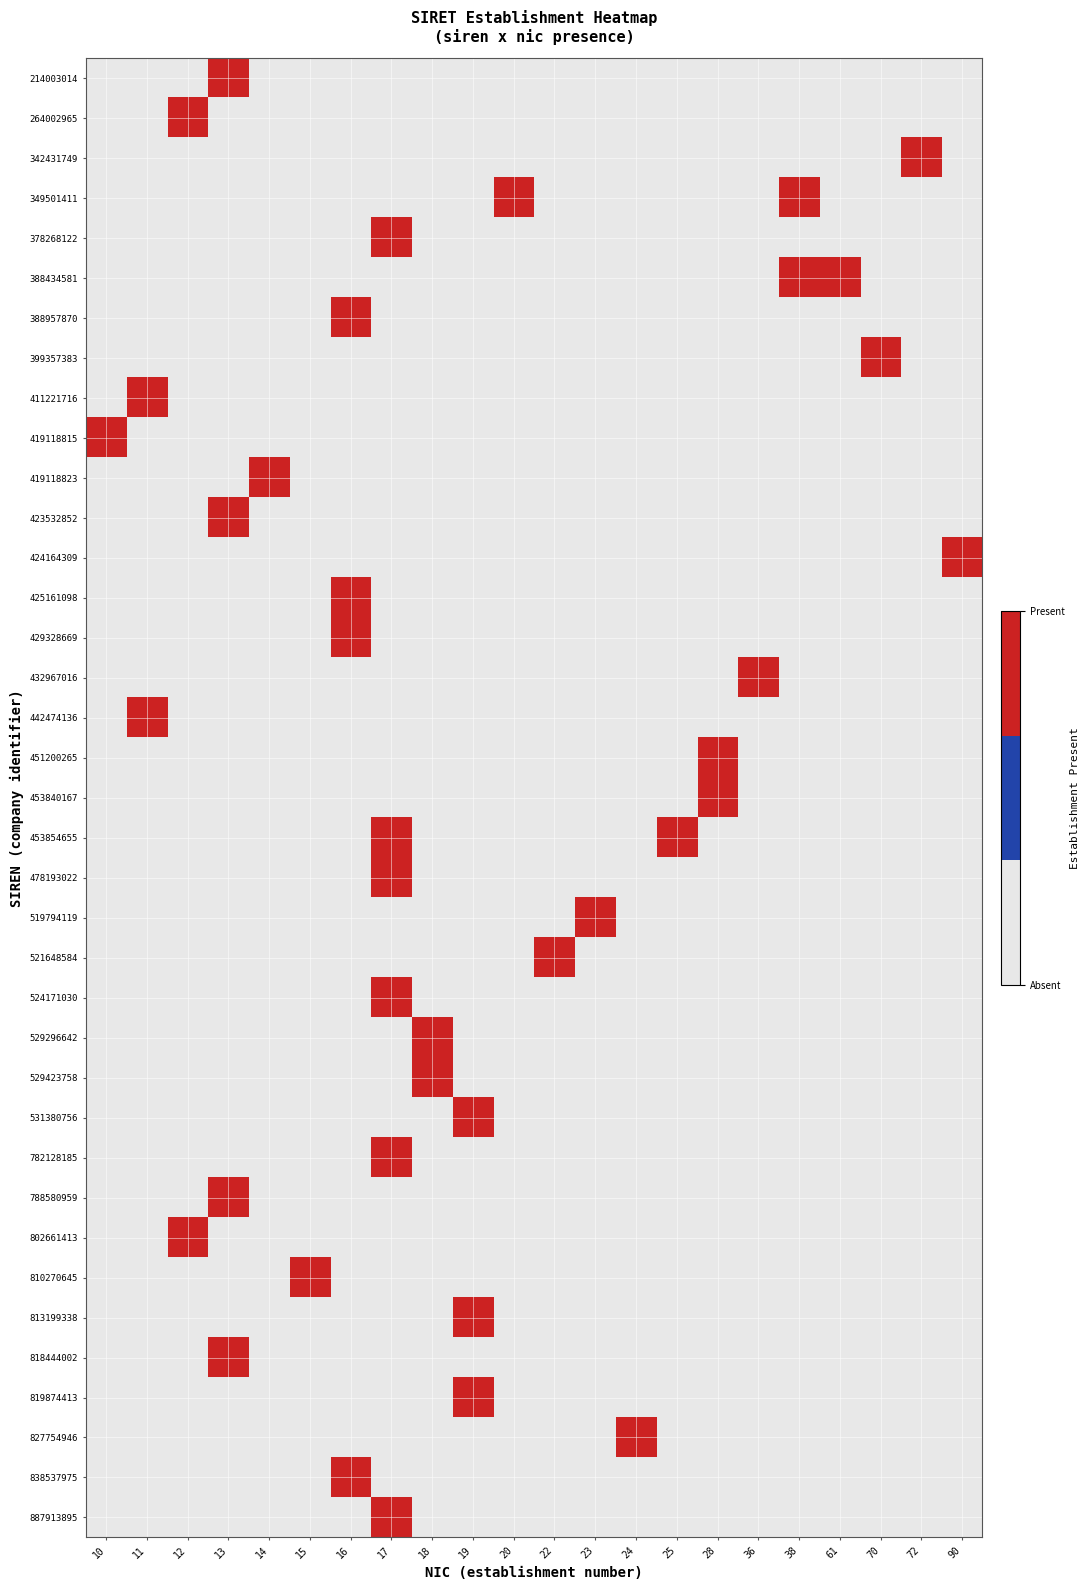

Reading left to right, what are all the values shown in this chart?

214003014: 10=0	11=0	12=0	13=1	14=0	15=0	16=0	17=0	18=0	19=0	20=0	22=0	23=0	24=0	25=0	28=0	36=0	38=0	61=0	70=0	72=0	90=0
264002965: 10=0	11=0	12=1	13=0	14=0	15=0	16=0	17=0	18=0	19=0	20=0	22=0	23=0	24=0	25=0	28=0	36=0	38=0	61=0	70=0	72=0	90=0
342431749: 10=0	11=0	12=0	13=0	14=0	15=0	16=0	17=0	18=0	19=0	20=0	22=0	23=0	24=0	25=0	28=0	36=0	38=0	61=0	70=0	72=1	90=0
349501411: 10=0	11=0	12=0	13=0	14=0	15=0	16=0	17=0	18=0	19=0	20=1	22=0	23=0	24=0	25=0	28=0	36=0	38=1	61=0	70=0	72=0	90=0
378268122: 10=0	11=0	12=0	13=0	14=0	15=0	16=0	17=1	18=0	19=0	20=0	22=0	23=0	24=0	25=0	28=0	36=0	38=0	61=0	70=0	72=0	90=0
388434581: 10=0	11=0	12=0	13=0	14=0	15=0	16=0	17=0	18=0	19=0	20=0	22=0	23=0	24=0	25=0	28=0	36=0	38=1	61=1	70=0	72=0	90=0
388957870: 10=0	11=0	12=0	13=0	14=0	15=0	16=1	17=0	18=0	19=0	20=0	22=0	23=0	24=0	25=0	28=0	36=0	38=0	61=0	70=0	72=0	90=0
399357383: 10=0	11=0	12=0	13=0	14=0	15=0	16=0	17=0	18=0	19=0	20=0	22=0	23=0	24=0	25=0	28=0	36=0	38=0	61=0	70=1	72=0	90=0
411221716: 10=0	11=1	12=0	13=0	14=0	15=0	16=0	17=0	18=0	19=0	20=0	22=0	23=0	24=0	25=0	28=0	36=0	38=0	61=0	70=0	72=0	90=0
419118815: 10=1	11=0	12=0	13=0	14=0	15=0	16=0	17=0	18=0	19=0	20=0	22=0	23=0	24=0	25=0	28=0	36=0	38=0	61=0	70=0	72=0	90=0
419118823: 10=0	11=0	12=0	13=0	14=1	15=0	16=0	17=0	18=0	19=0	20=0	22=0	23=0	24=0	25=0	28=0	36=0	38=0	61=0	70=0	72=0	90=0
423532852: 10=0	11=0	12=0	13=1	14=0	15=0	16=0	17=0	18=0	19=0	20=0	22=0	23=0	24=0	25=0	28=0	36=0	38=0	61=0	70=0	72=0	90=0
424164309: 10=0	11=0	12=0	13=0	14=0	15=0	16=0	17=0	18=0	19=0	20=0	22=0	23=0	24=0	25=0	28=0	36=0	38=0	61=0	70=0	72=0	90=1
425161098: 10=0	11=0	12=0	13=0	14=0	15=0	16=1	17=0	18=0	19=0	20=0	22=0	23=0	24=0	25=0	28=0	36=0	38=0	61=0	70=0	72=0	90=0
429328669: 10=0	11=0	12=0	13=0	14=0	15=0	16=1	17=0	18=0	19=0	20=0	22=0	23=0	24=0	25=0	28=0	36=0	38=0	61=0	70=0	72=0	90=0
432967016: 10=0	11=0	12=0	13=0	14=0	15=0	16=0	17=0	18=0	19=0	20=0	22=0	23=0	24=0	25=0	28=0	36=1	38=0	61=0	70=0	72=0	90=0
442474136: 10=0	11=1	12=0	13=0	14=0	15=0	16=0	17=0	18=0	19=0	20=0	22=0	23=0	24=0	25=0	28=0	36=0	38=0	61=0	70=0	72=0	90=0
451200265: 10=0	11=0	12=0	13=0	14=0	15=0	16=0	17=0	18=0	19=0	20=0	22=0	23=0	24=0	25=0	28=1	36=0	38=0	61=0	70=0	72=0	90=0
453840167: 10=0	11=0	12=0	13=0	14=0	15=0	16=0	17=0	18=0	19=0	20=0	22=0	23=0	24=0	25=0	28=1	36=0	38=0	61=0	70=0	72=0	90=0
453854655: 10=0	11=0	12=0	13=0	14=0	15=0	16=0	17=1	18=0	19=0	20=0	22=0	23=0	24=0	25=1	28=0	36=0	38=0	61=0	70=0	72=0	90=0
478193022: 10=0	11=0	12=0	13=0	14=0	15=0	16=0	17=1	18=0	19=0	20=0	22=0	23=0	24=0	25=0	28=0	36=0	38=0	61=0	70=0	72=0	90=0
519794119: 10=0	11=0	12=0	13=0	14=0	15=0	16=0	17=0	18=0	19=0	20=0	22=0	23=1	24=0	25=0	28=0	36=0	38=0	61=0	70=0	72=0	90=0
521648584: 10=0	11=0	12=0	13=0	14=0	15=0	16=0	17=0	18=0	19=0	20=0	22=1	23=0	24=0	25=0	28=0	36=0	38=0	61=0	70=0	72=0	90=0
524171030: 10=0	11=0	12=0	13=0	14=0	15=0	16=0	17=1	18=0	19=0	20=0	22=0	23=0	24=0	25=0	28=0	36=0	38=0	61=0	70=0	72=0	90=0
529296642: 10=0	11=0	12=0	13=0	14=0	15=0	16=0	17=0	18=1	19=0	20=0	22=0	23=0	24=0	25=0	28=0	36=0	38=0	61=0	70=0	72=0	90=0
529423758: 10=0	11=0	12=0	13=0	14=0	15=0	16=0	17=0	18=1	19=0	20=0	22=0	23=0	24=0	25=0	28=0	36=0	38=0	61=0	70=0	72=0	90=0
531380756: 10=0	11=0	12=0	13=0	14=0	15=0	16=0	17=0	18=0	19=1	20=0	22=0	23=0	24=0	25=0	28=0	36=0	38=0	61=0	70=0	72=0	90=0
782128185: 10=0	11=0	12=0	13=0	14=0	15=0	16=0	17=1	18=0	19=0	20=0	22=0	23=0	24=0	25=0	28=0	36=0	38=0	61=0	70=0	72=0	90=0
788580959: 10=0	11=0	12=0	13=1	14=0	15=0	16=0	17=0	18=0	19=0	20=0	22=0	23=0	24=0	25=0	28=0	36=0	38=0	61=0	70=0	72=0	90=0
802661413: 10=0	11=0	12=1	13=0	14=0	15=0	16=0	17=0	18=0	19=0	20=0	22=0	23=0	24=0	25=0	28=0	36=0	38=0	61=0	70=0	72=0	90=0
810270645: 10=0	11=0	12=0	13=0	14=0	15=1	16=0	17=0	18=0	19=0	20=0	22=0	23=0	24=0	25=0	28=0	36=0	38=0	61=0	70=0	72=0	90=0
813199338: 10=0	11=0	12=0	13=0	14=0	15=0	16=0	17=0	18=0	19=1	20=0	22=0	23=0	24=0	25=0	28=0	36=0	38=0	61=0	70=0	72=0	90=0
818444002: 10=0	11=0	12=0	13=1	14=0	15=0	16=0	17=0	18=0	19=0	20=0	22=0	23=0	24=0	25=0	28=0	36=0	38=0	61=0	70=0	72=0	90=0
819874413: 10=0	11=0	12=0	13=0	14=0	15=0	16=0	17=0	18=0	19=1	20=0	22=0	23=0	24=0	25=0	28=0	36=0	38=0	61=0	70=0	72=0	90=0
827754946: 10=0	11=0	12=0	13=0	14=0	15=0	16=0	17=0	18=0	19=0	20=0	22=0	23=0	24=1	25=0	28=0	36=0	38=0	61=0	70=0	72=0	90=0
838537975: 10=0	11=0	12=0	13=0	14=0	15=0	16=1	17=0	18=0	19=0	20=0	22=0	23=0	24=0	25=0	28=0	36=0	38=0	61=0	70=0	72=0	90=0
887913895: 10=0	11=0	12=0	13=0	14=0	15=0	16=0	17=1	18=0	19=0	20=0	22=0	23=0	24=0	25=0	28=0	36=0	38=0	61=0	70=0	72=0	90=0